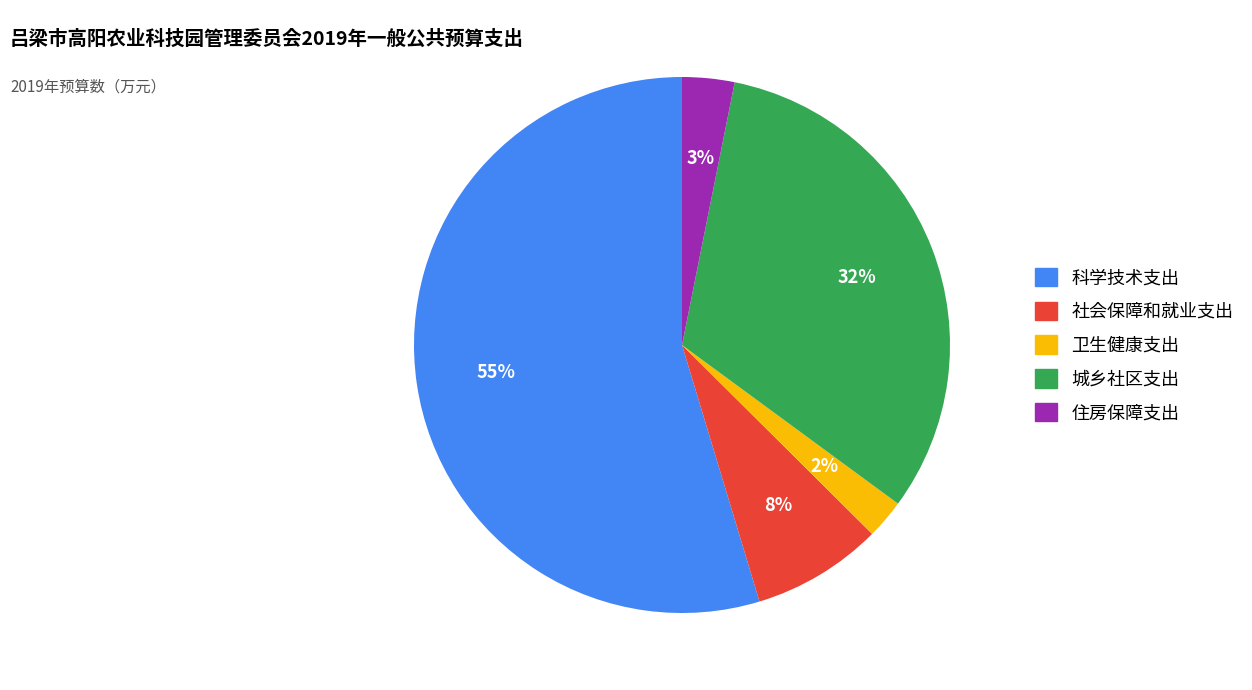

What is the largest slice in the pie chart?

科学技术支出